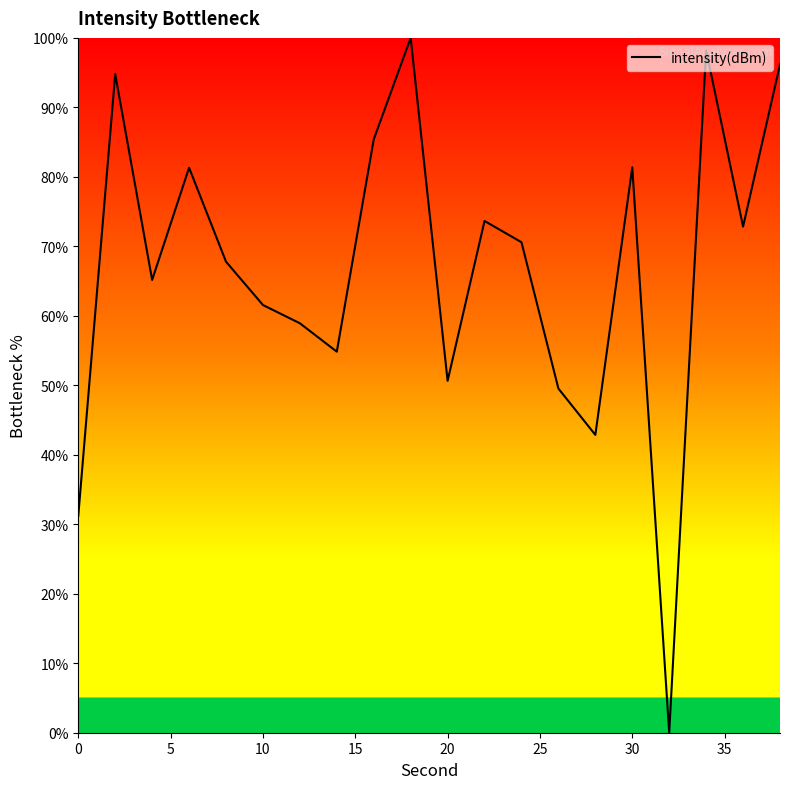

What is the greatest value displayed?

100.0